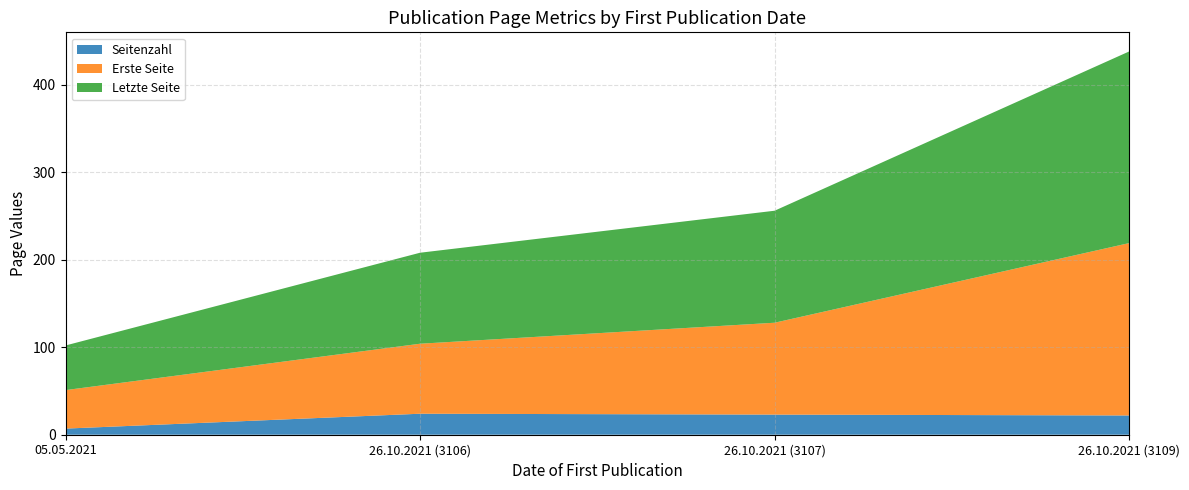

Reading left to right, transcribe all the data shown in this chart.

Seitenzahl: 05.05.2021=7	26.10.2021 (3106)=24	26.10.2021 (3107)=23	26.10.2021 (3109)=22
Erste Seite: 05.05.2021=44	26.10.2021 (3106)=80	26.10.2021 (3107)=105	26.10.2021 (3109)=197
Letzte Seite: 05.05.2021=51	26.10.2021 (3106)=104	26.10.2021 (3107)=128	26.10.2021 (3109)=219